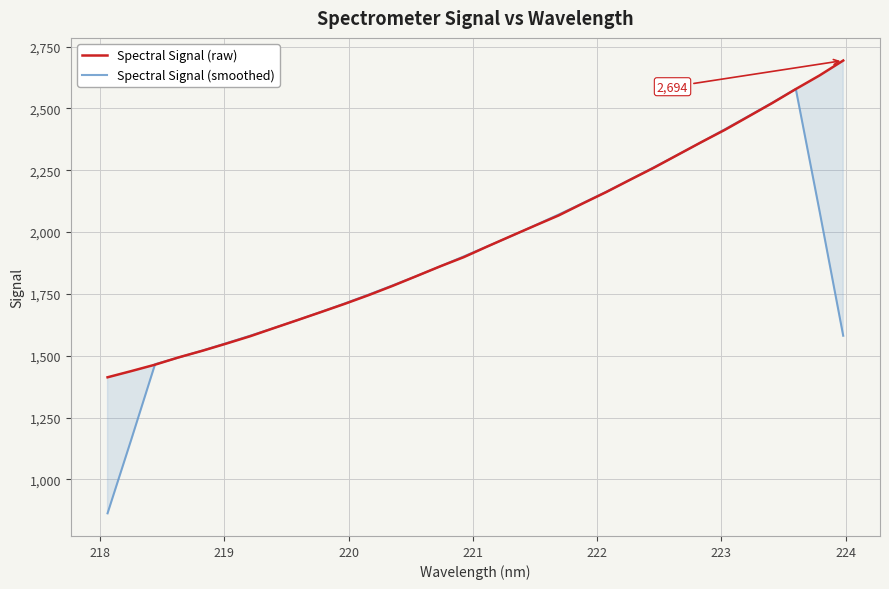

What is the maximum value for Spectral Signal (smoothed)?

2578.6